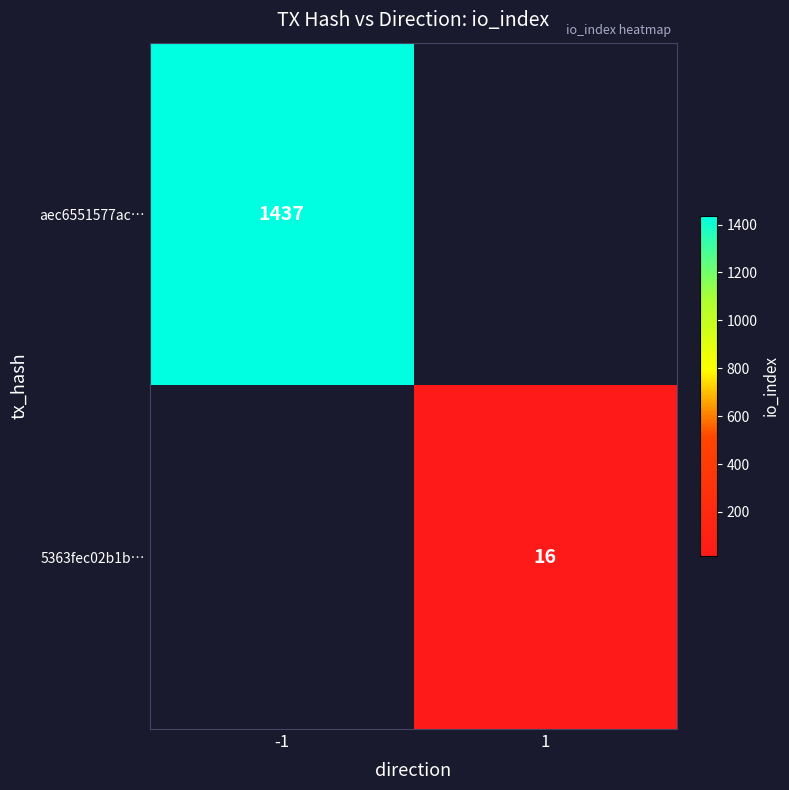

What is the greatest value displayed?

1437.0